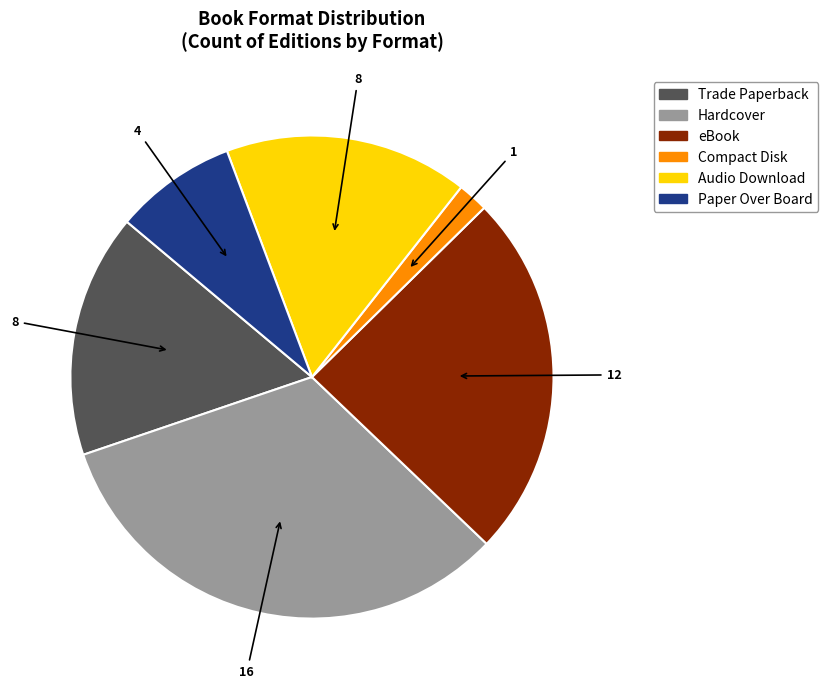

Does Compact Disk account for over 50% of the chart?

No